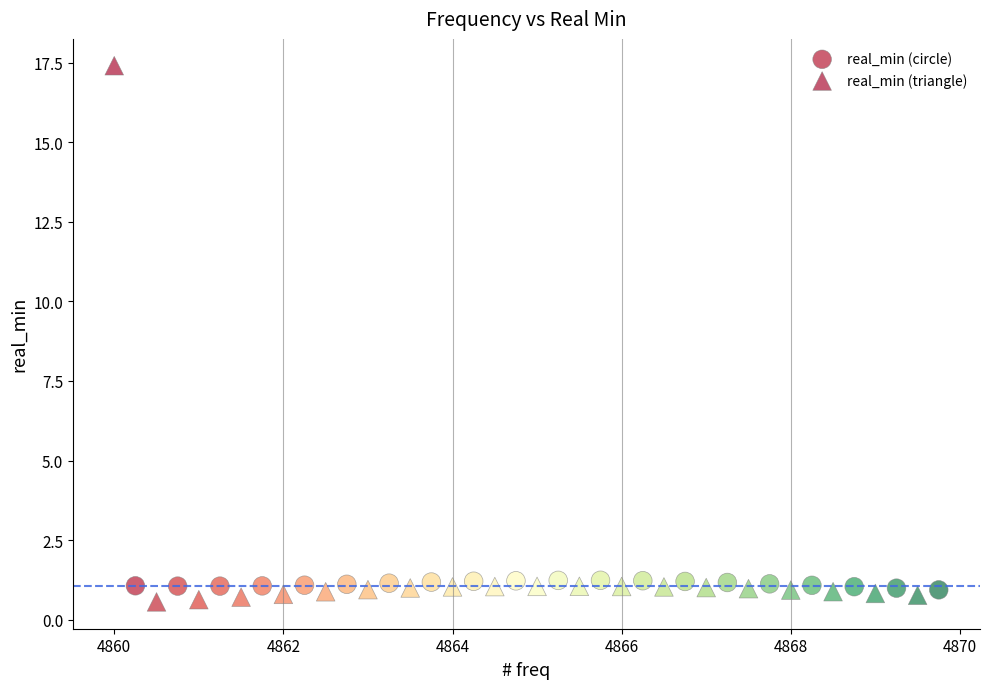

Which series reaches the maximum Y coordinate?

real_min (triangle)